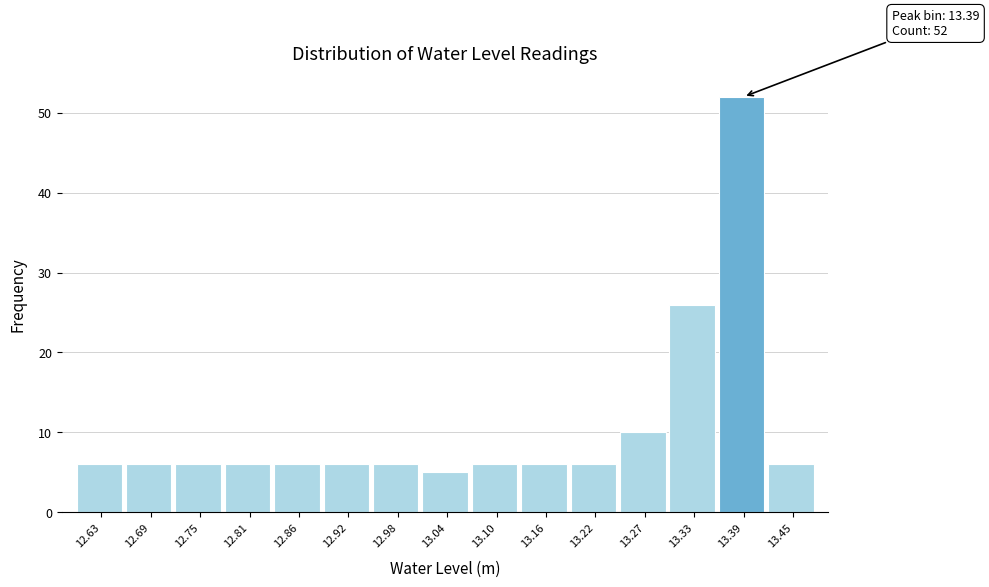

Over which range of the x-axis is the bar tallest?

13.36 to 13.42